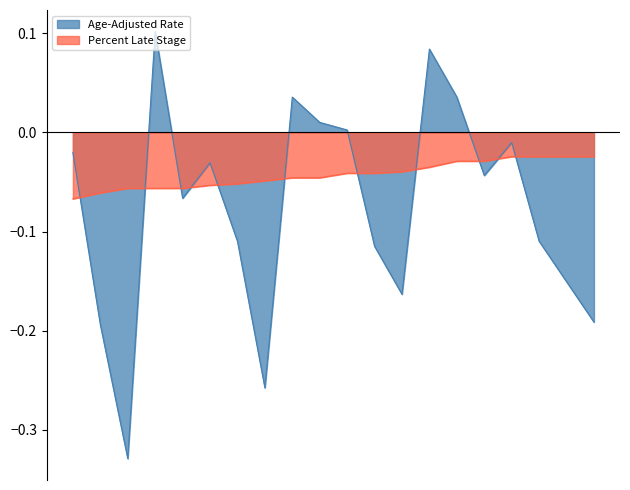

Which series has the widest spread of values?

Age-Adjusted Rate